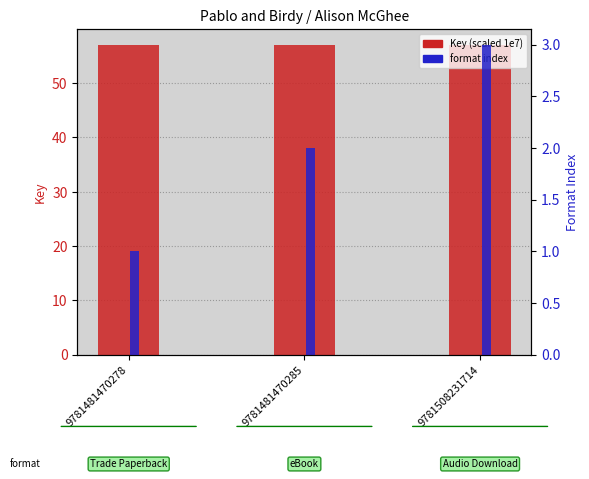

Which has a higher value, 9781481470285 or 9781508231714?

9781481470285